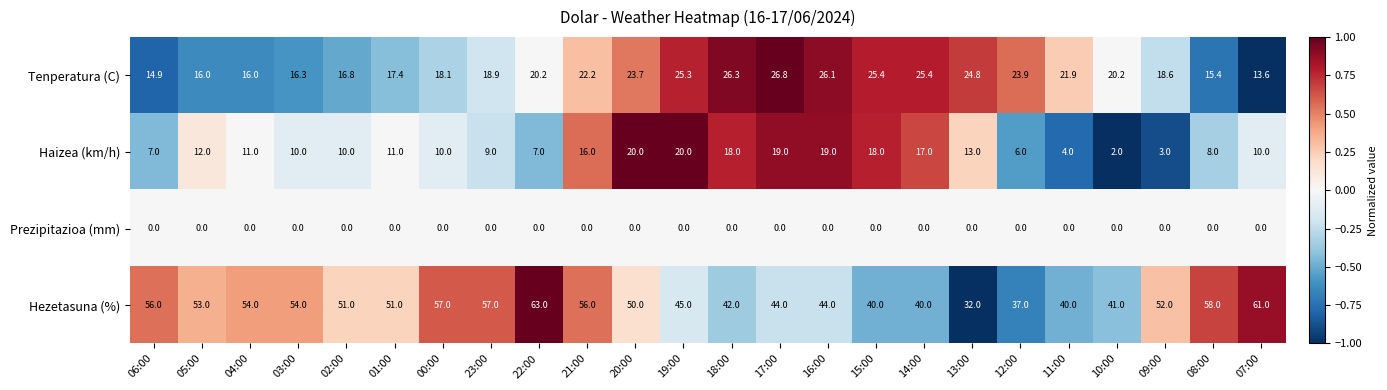

List the series in order of their overall mean, highest first.

Hezetasuna (%), Tenperatura (C), Haizea (km/h), Prezipitazioa (mm)